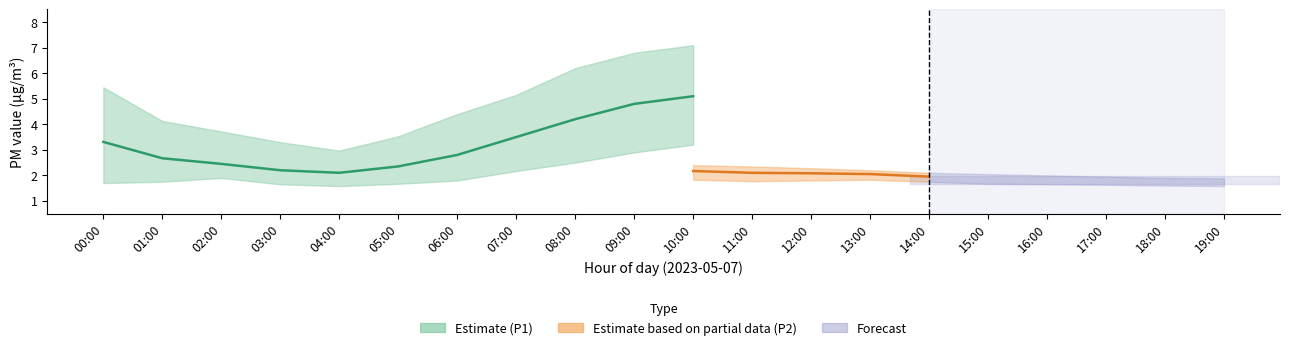

True or false: P2_lower has a value of 0.4 at 14:00.

False